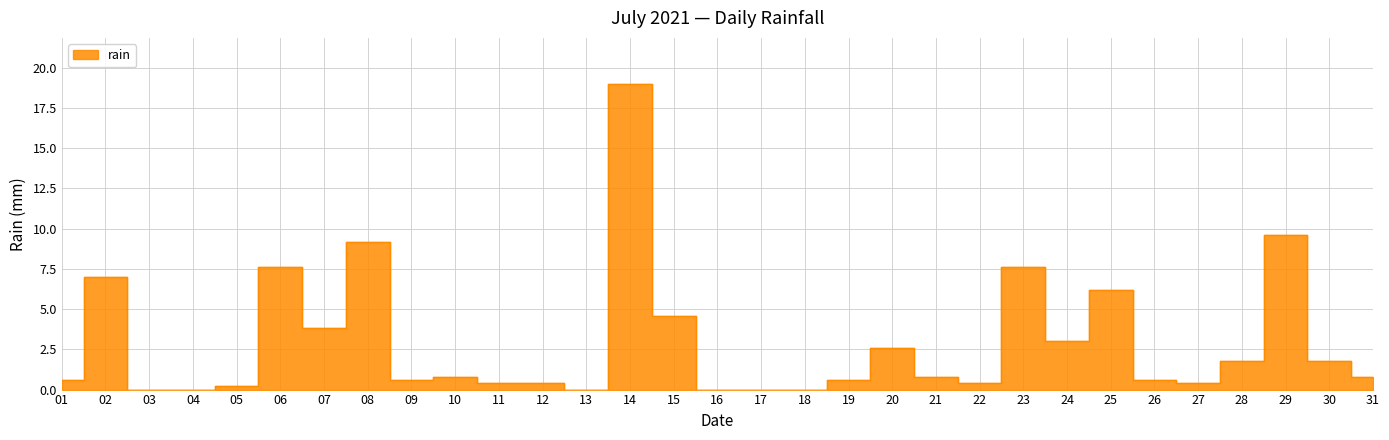

Which label corresponds to the largest value in the chart?

14